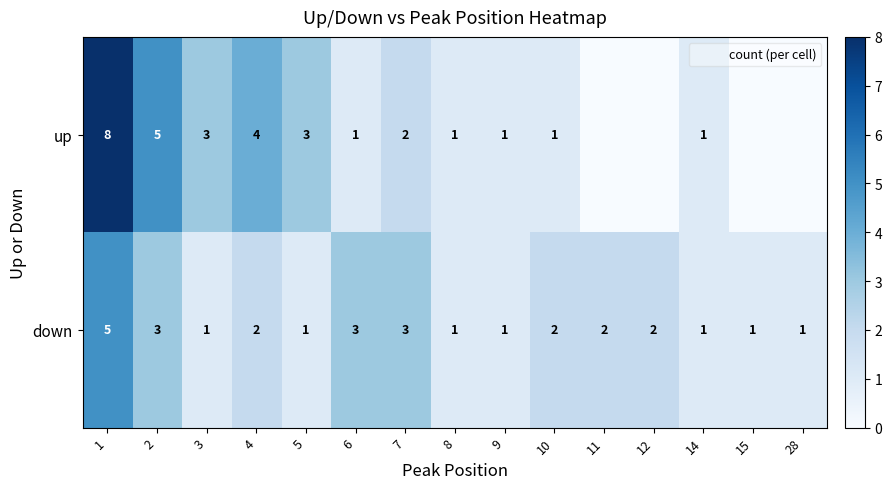

At 12, list the series in order from smallest to largest.

up, down